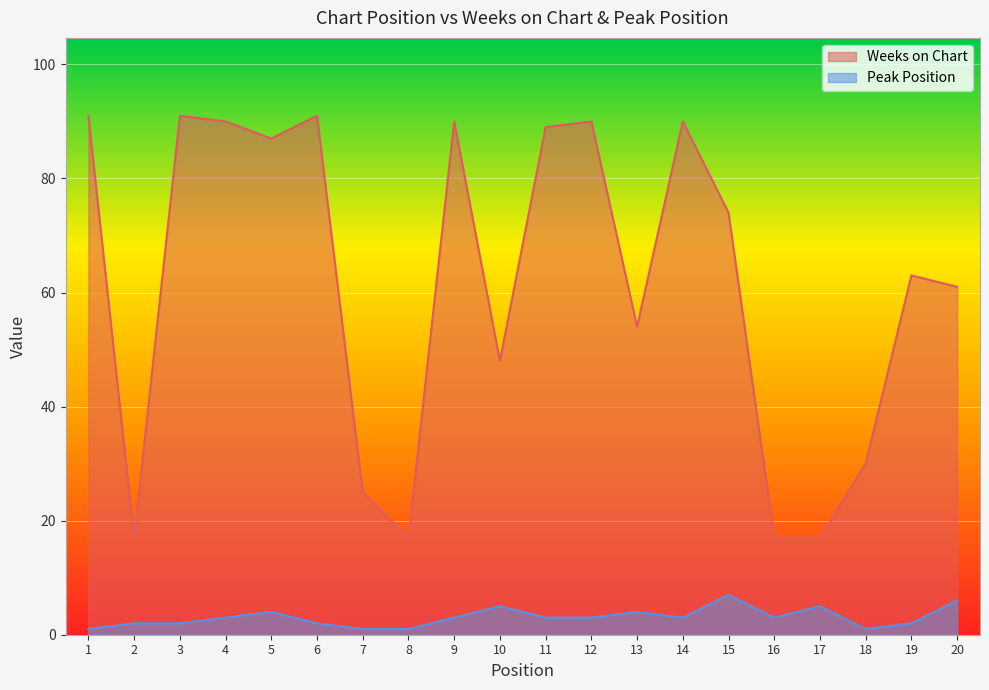

At which category does Peak Position reach its first local peak?

5